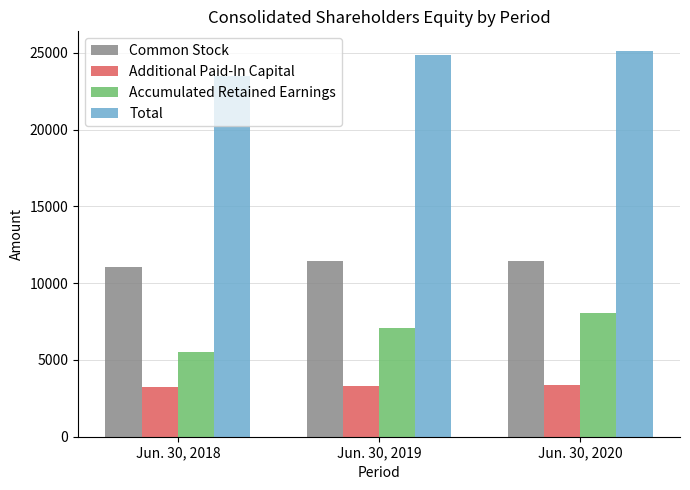

Between Jun. 30, 2018 and Jun. 30, 2020, which series saw the biggest shift?

Accumulated Retained Earnings